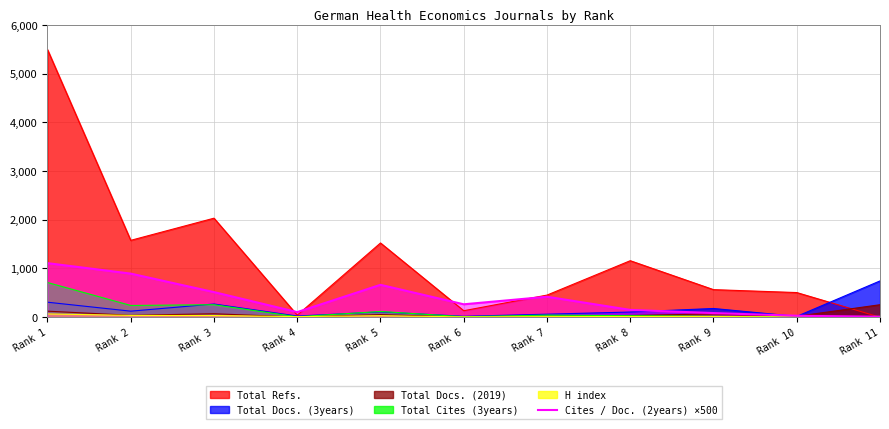

Where is Total Refs. nearest to the value 2747?

Rank 3